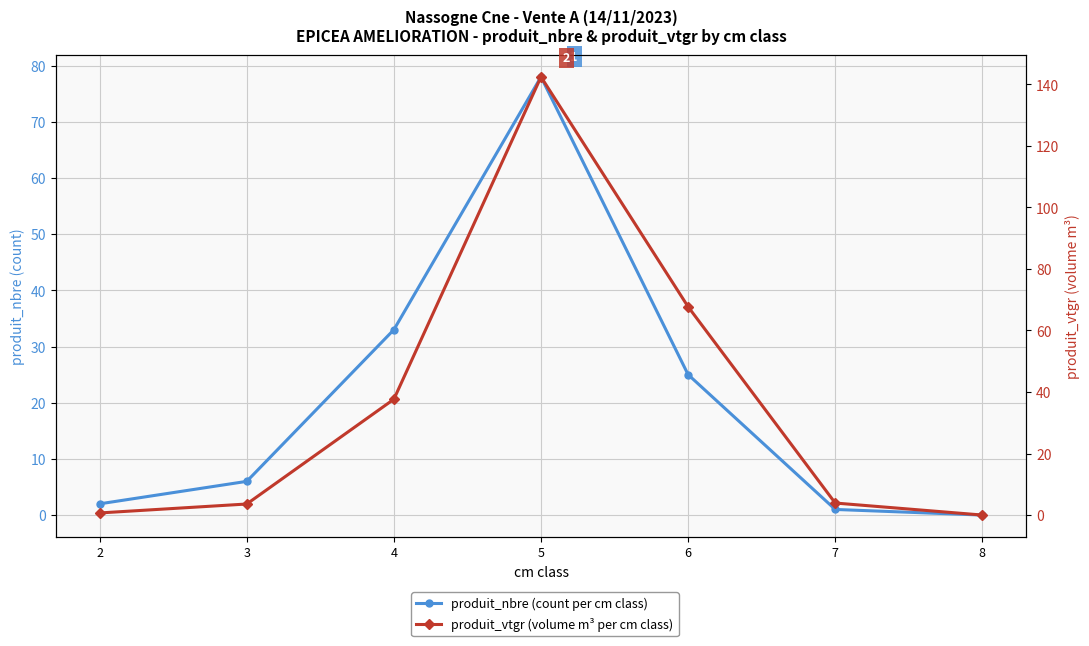

What is the difference between the produit_vtgr (volume m³ per cm class) values at 2 and 8?

0.7